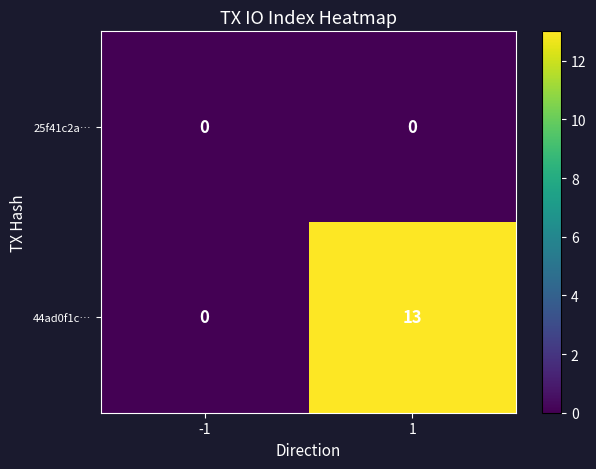

Is it true that 44ad0f1c… equals 3 at 1?

False